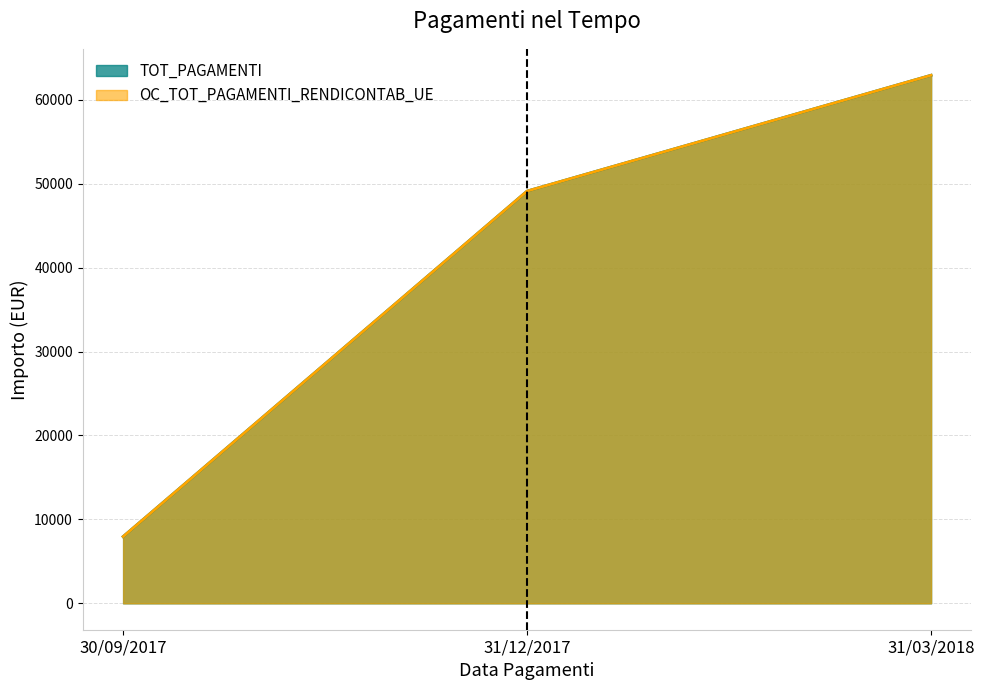

Which category has the lowest value across all series?

30/09/2017